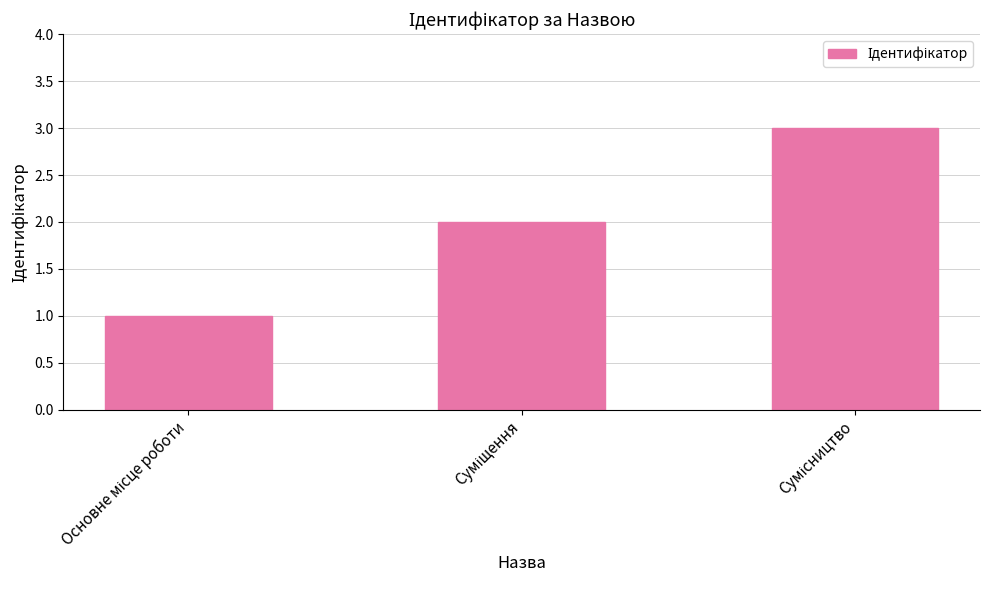

What is the greatest value displayed?

3